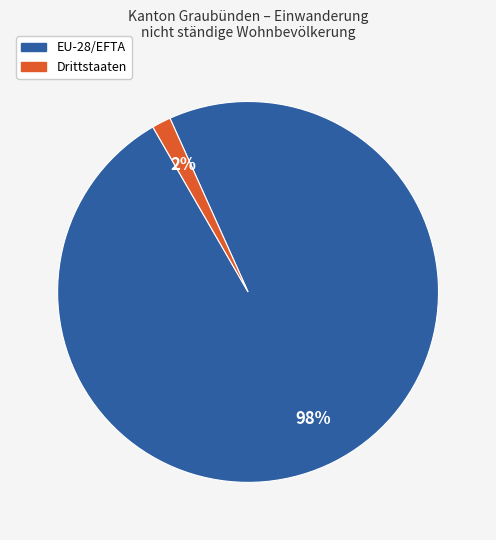

To the nearest percent, what is the average slice percentage?

50%